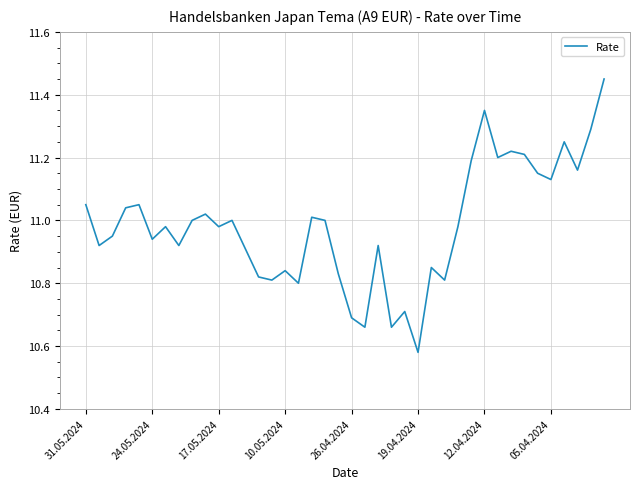

What is the difference between the maximum and minimum values?

0.9